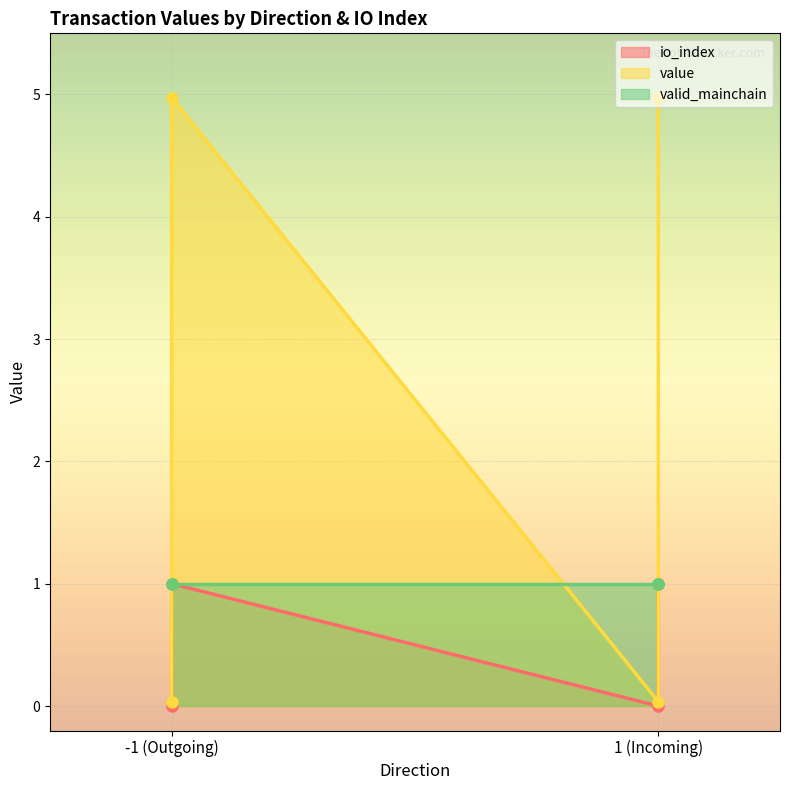

True or false: io_index and value cross at least once.

False